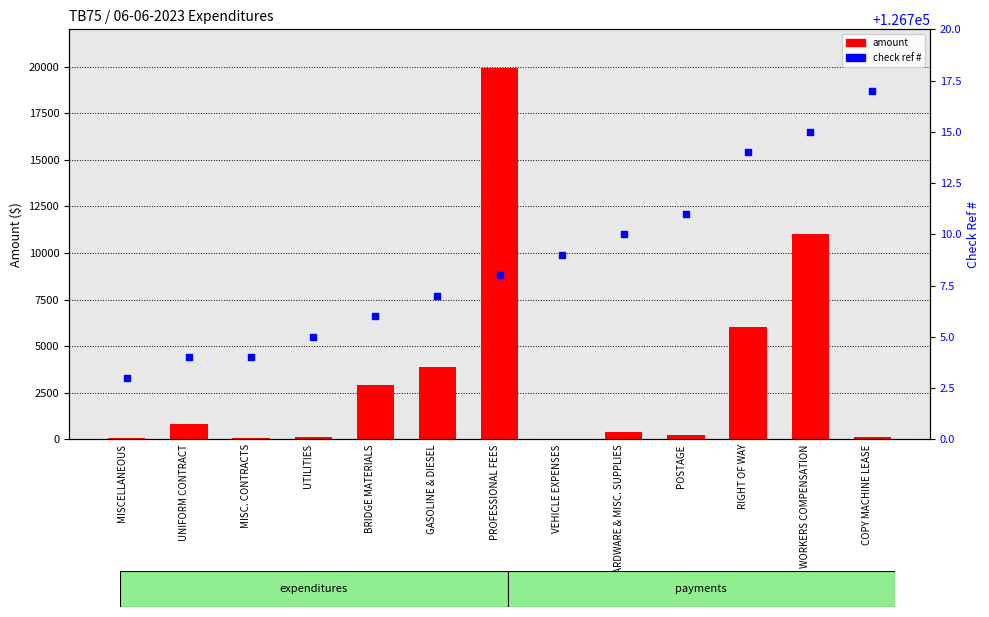

Which series has the largest total across all categories?

check ref